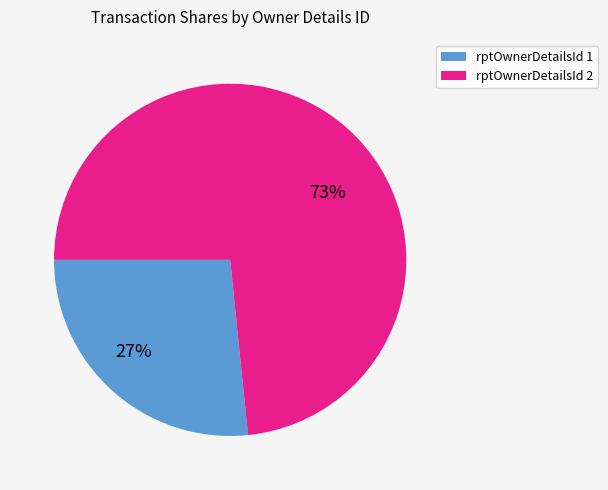

Is there a majority slice in this chart?

Yes